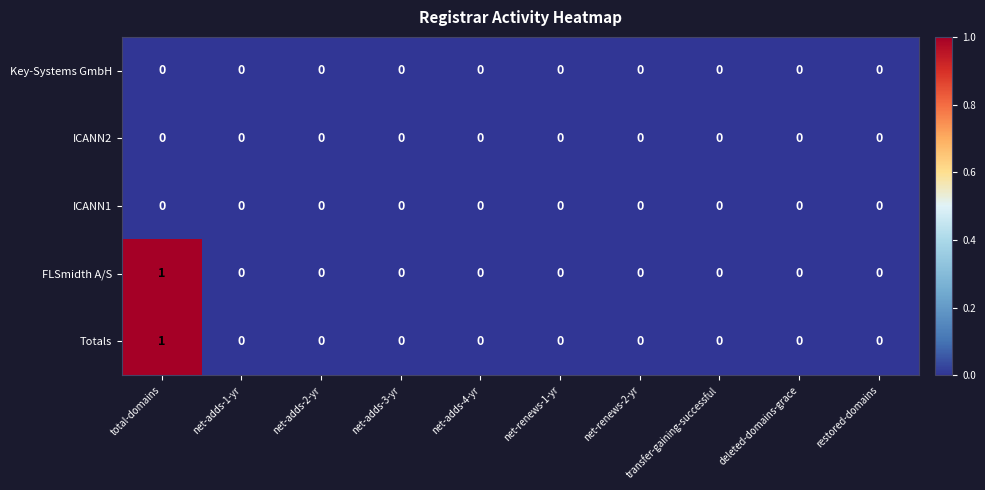

Which label corresponds to the largest value in the chart?

total-domains